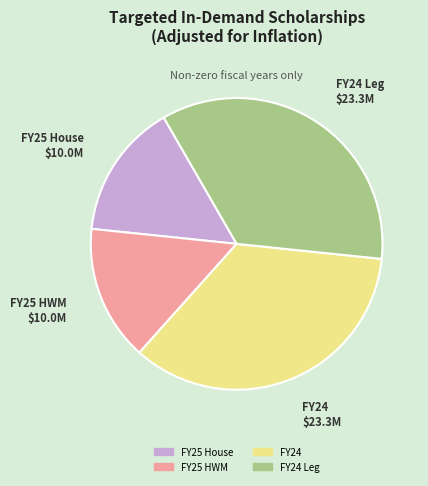

Is there a majority slice in this chart?

No